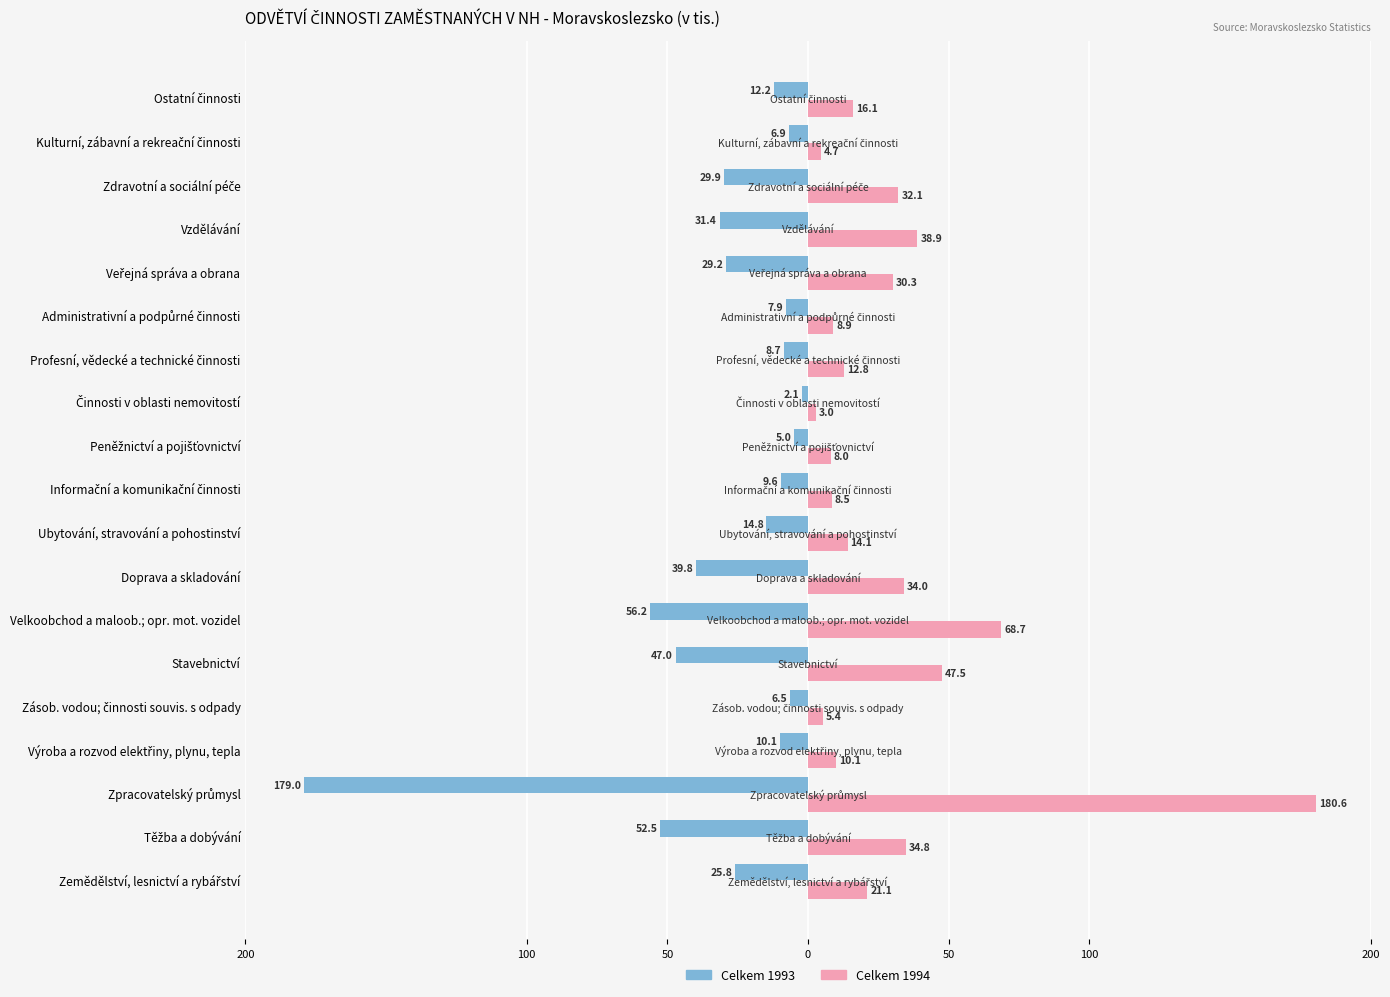

List the series in order of their peak value, lowest first.

Celkem 1993, Celkem 1994